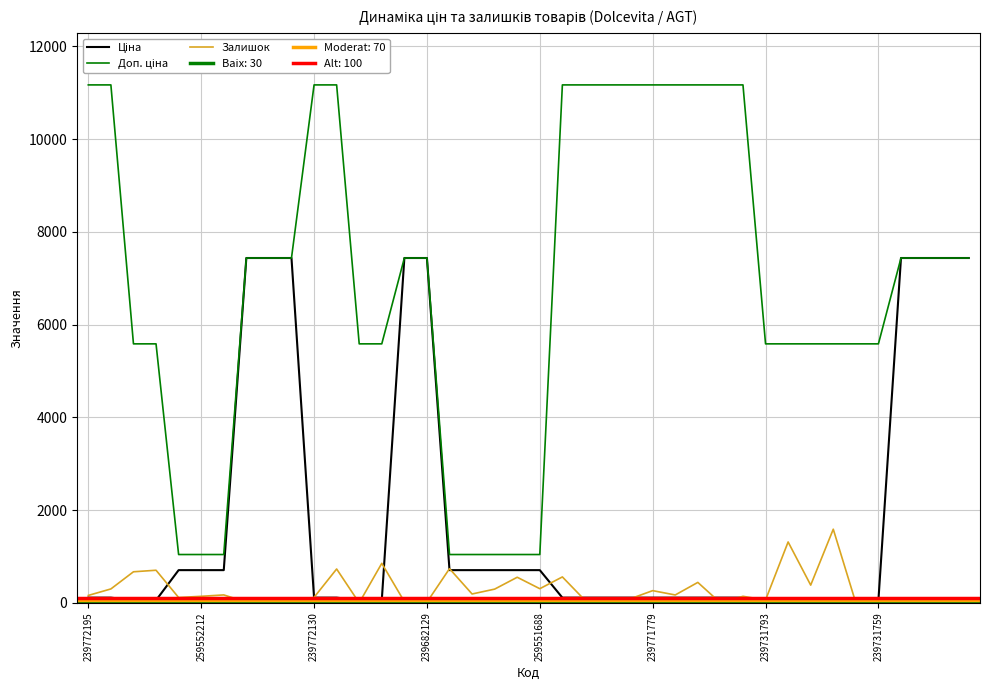

In Залишок, how many points are lower than both neighbors (excluding endpoints)?

10